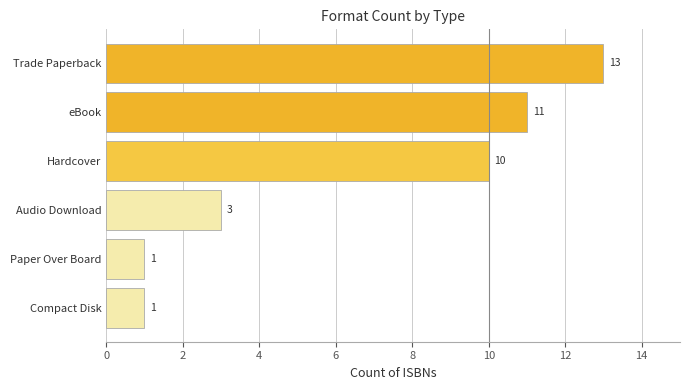

The value at eBook is 11. True or false?

True